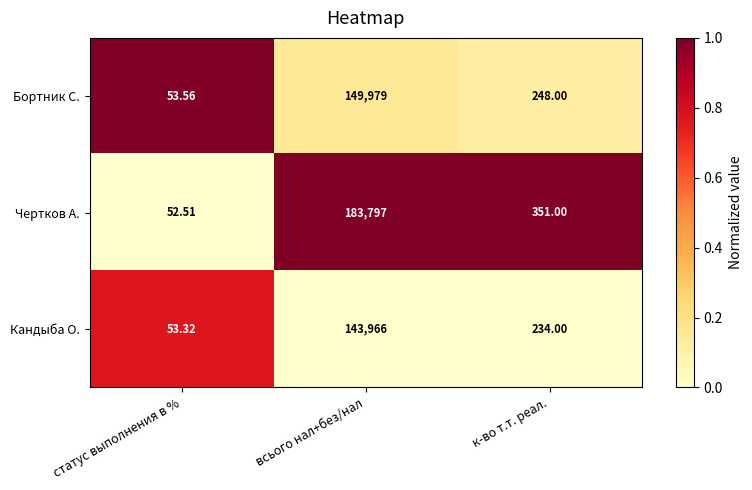

Which category has the highest value across all series?

всього нал+без/нал